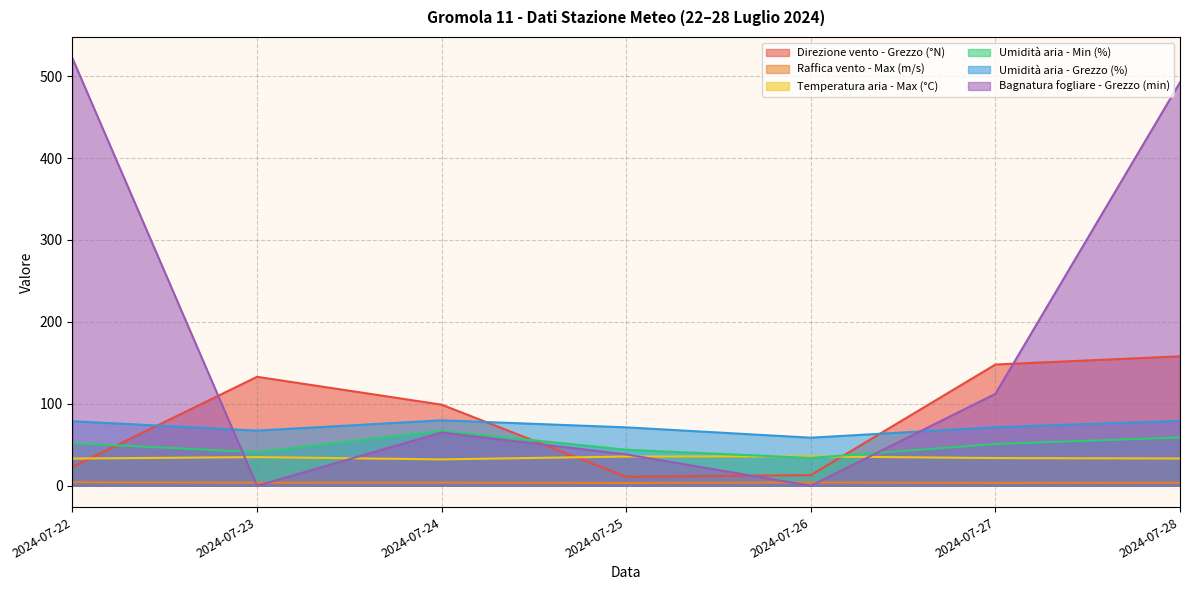

What is the difference between the maximum and minimum values in the Temperatura aria - Max (°C) series?

3.7